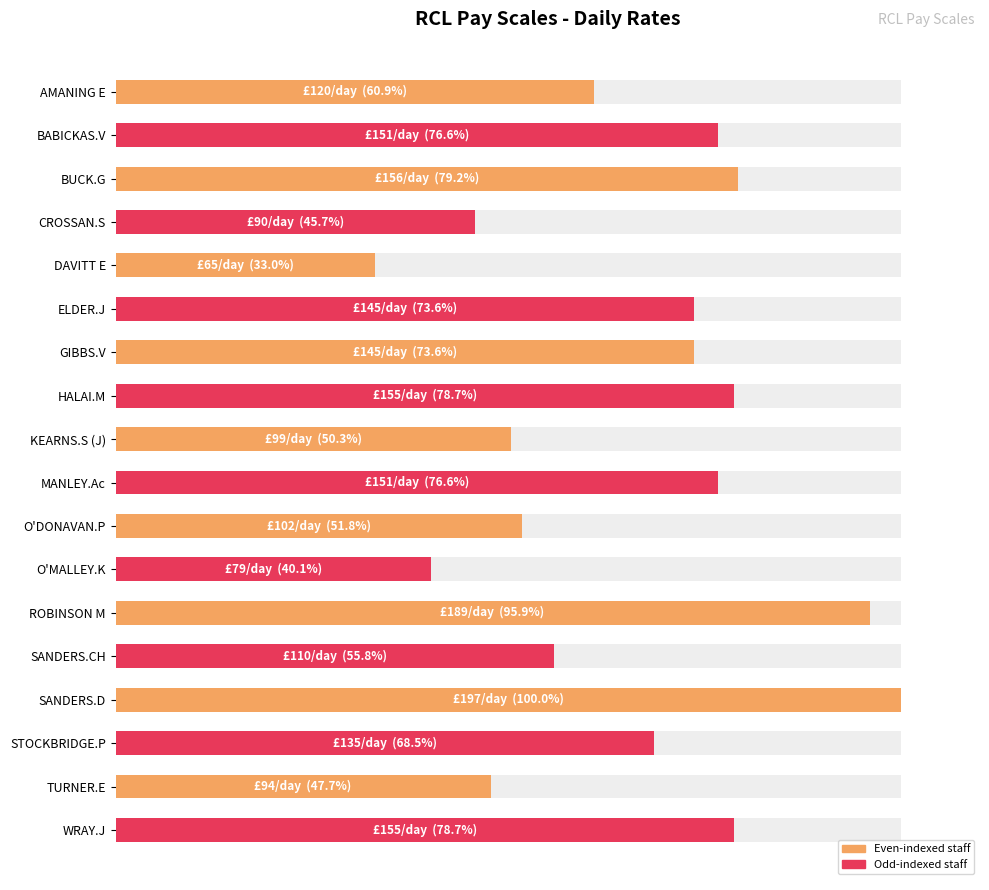

How many categories are shown in the chart?

18